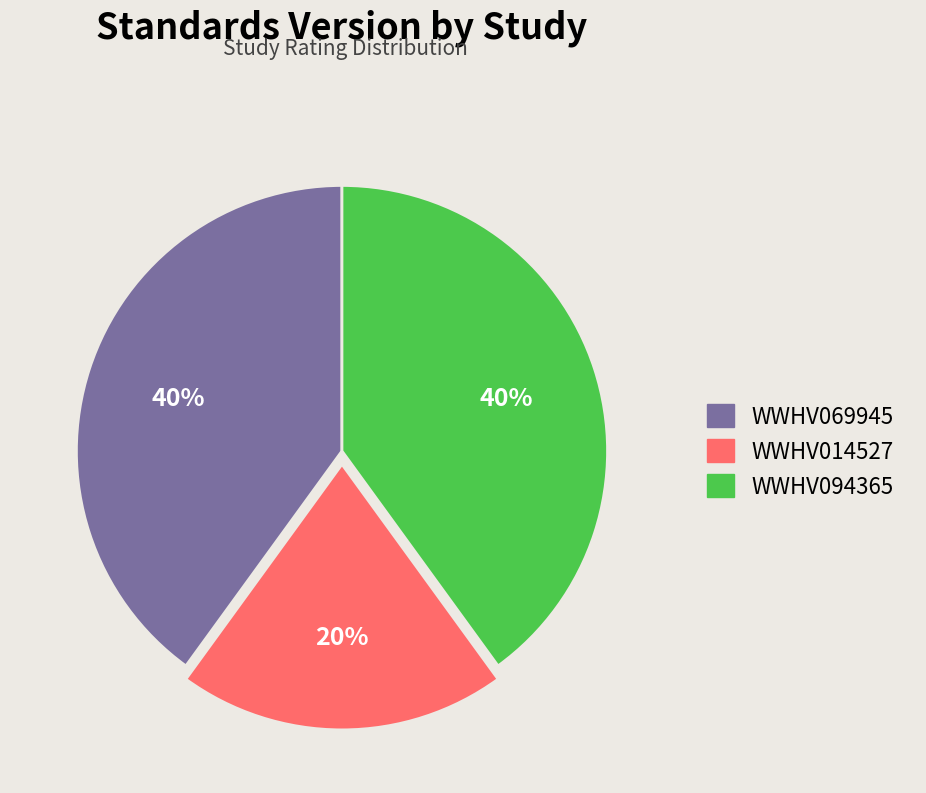

To the nearest percent, what percentage of the pie is WWHV014527?

20%